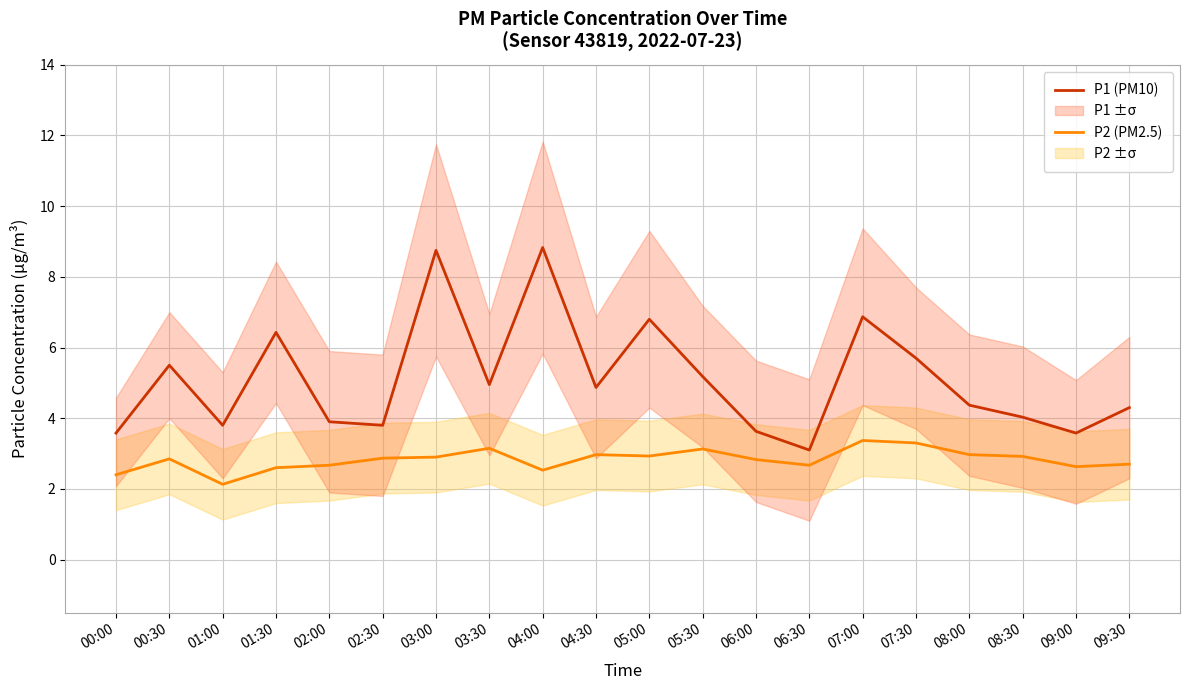

The P2 (PM2.5) series shows 3.9 at 08:00. True or false?

False